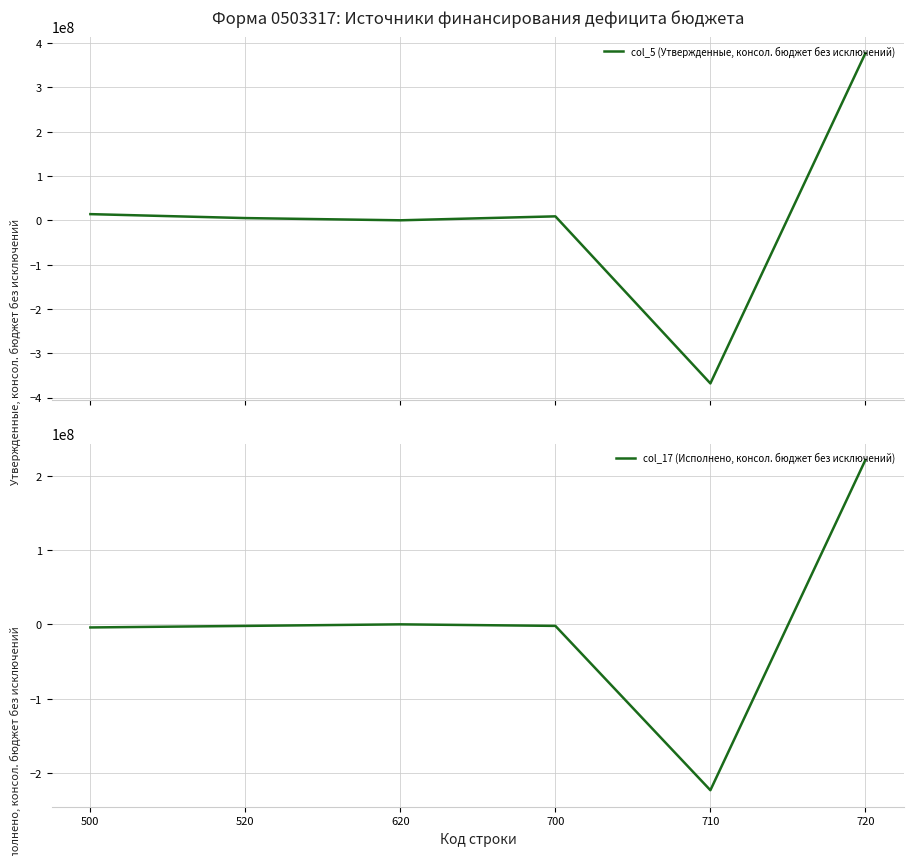

At which category is the sum across all series the highest?

720